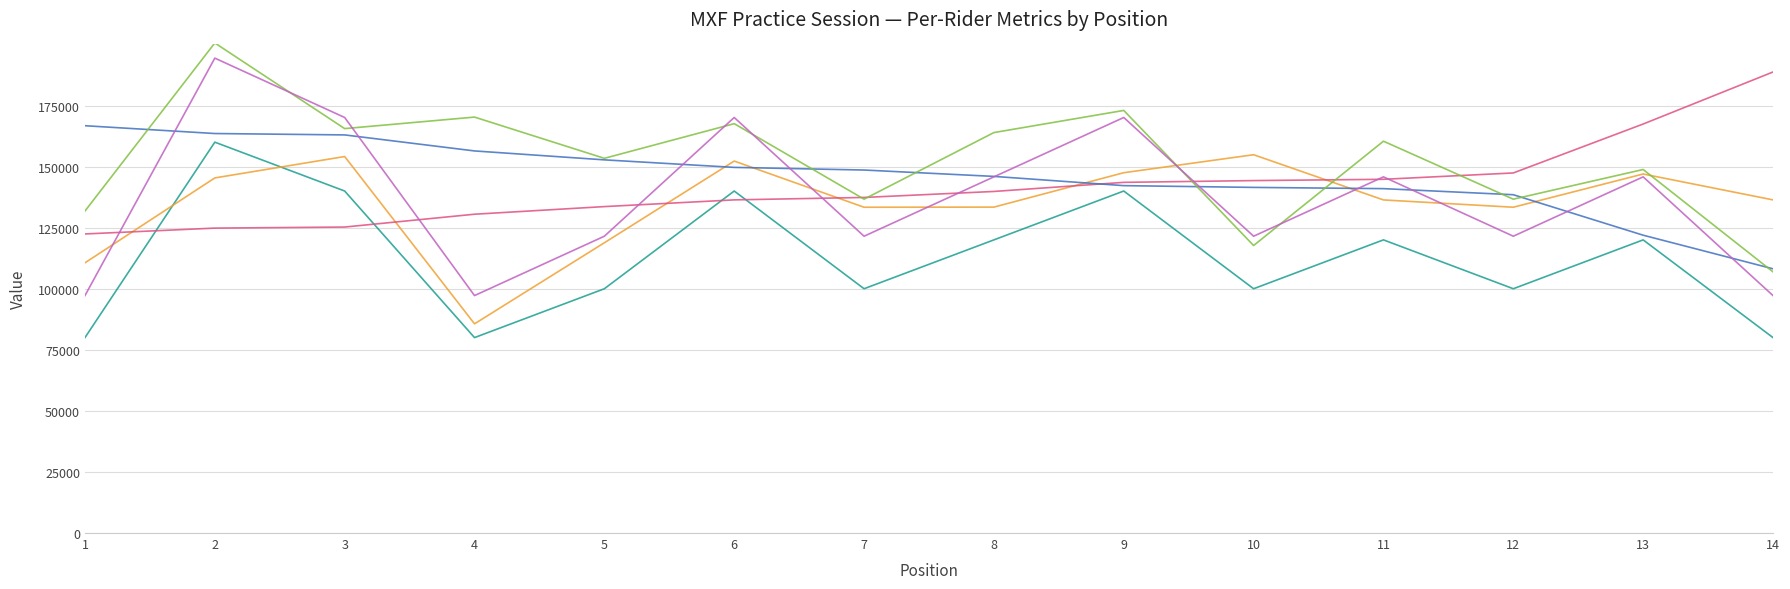

What is the spread (max minus min) of values at 1?

86729.5